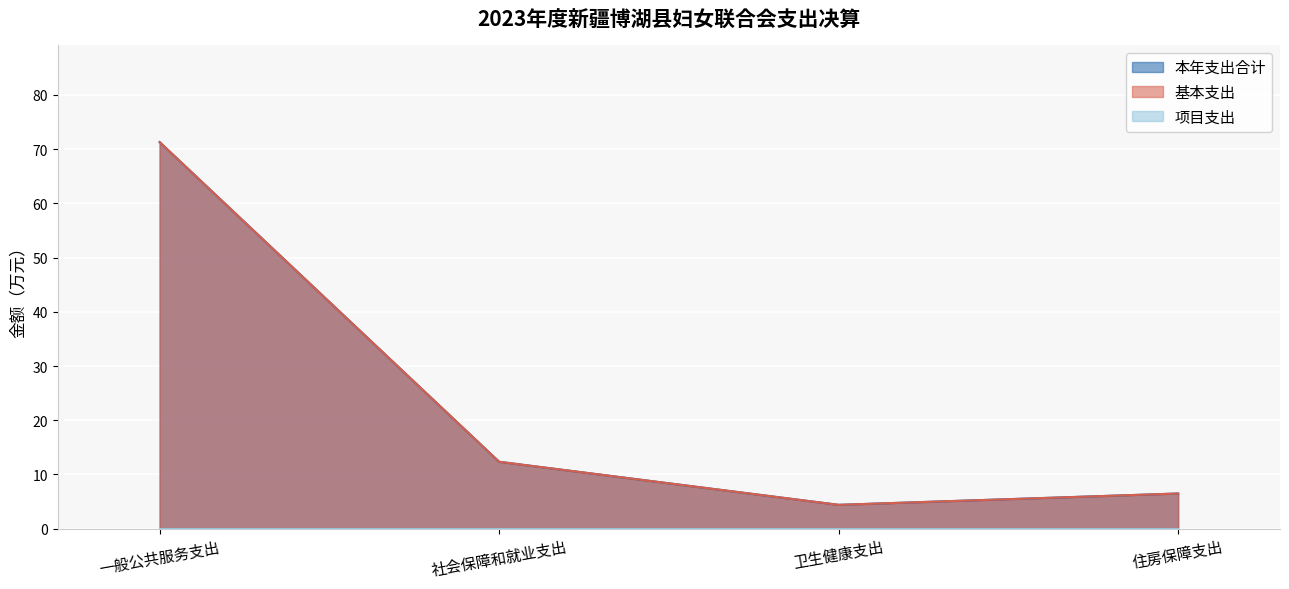

Which series has the largest range (max minus min)?

本年支出合计